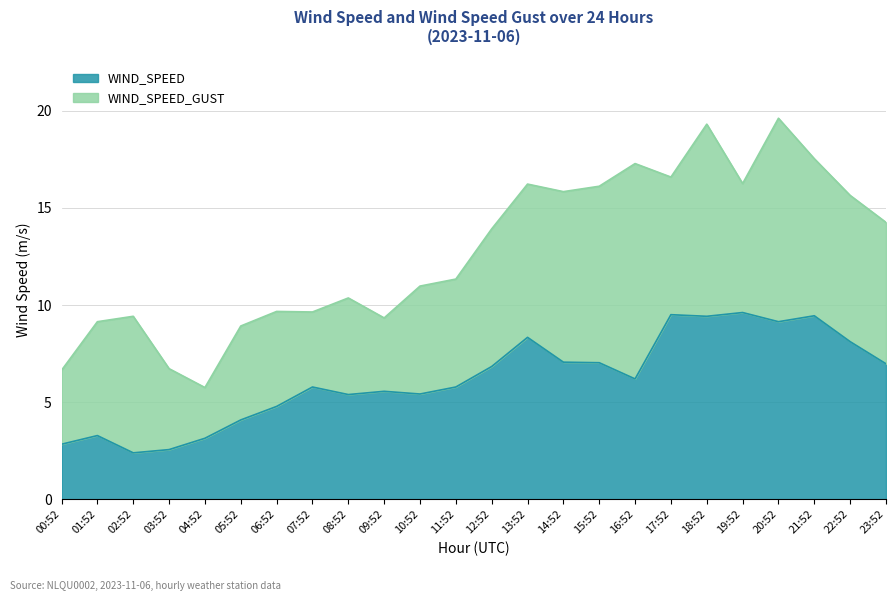

List the labels in order of WIND_SPEED_GUST value, smallest first.

04:52, 00:52, 03:52, 05:52, 01:52, 09:52, 02:52, 07:52, 06:52, 08:52, 10:52, 11:52, 12:52, 23:52, 22:52, 14:52, 15:52, 13:52, 19:52, 17:52, 16:52, 21:52, 18:52, 20:52